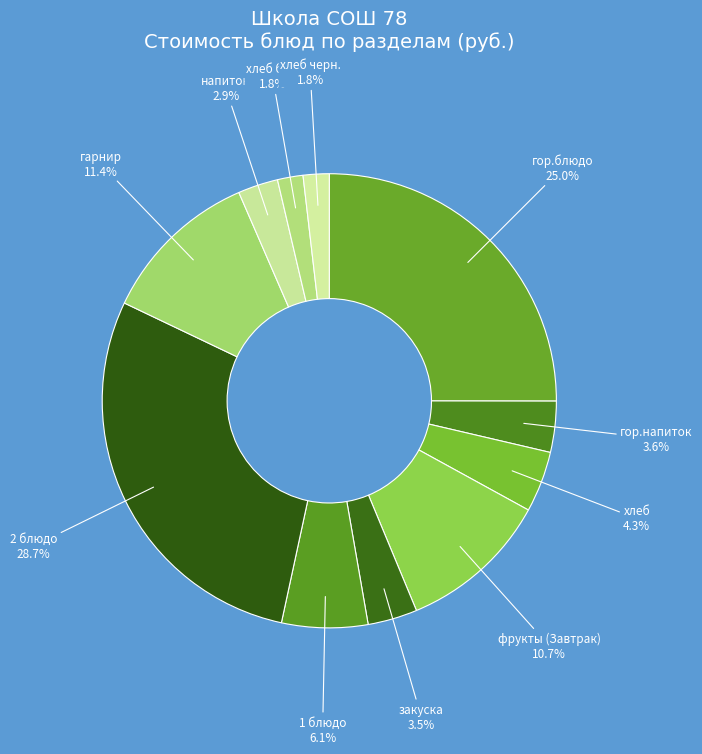

To the nearest percent, what is the difference between the гарнир and фрукты (Завтрак) slice percentages?

1%